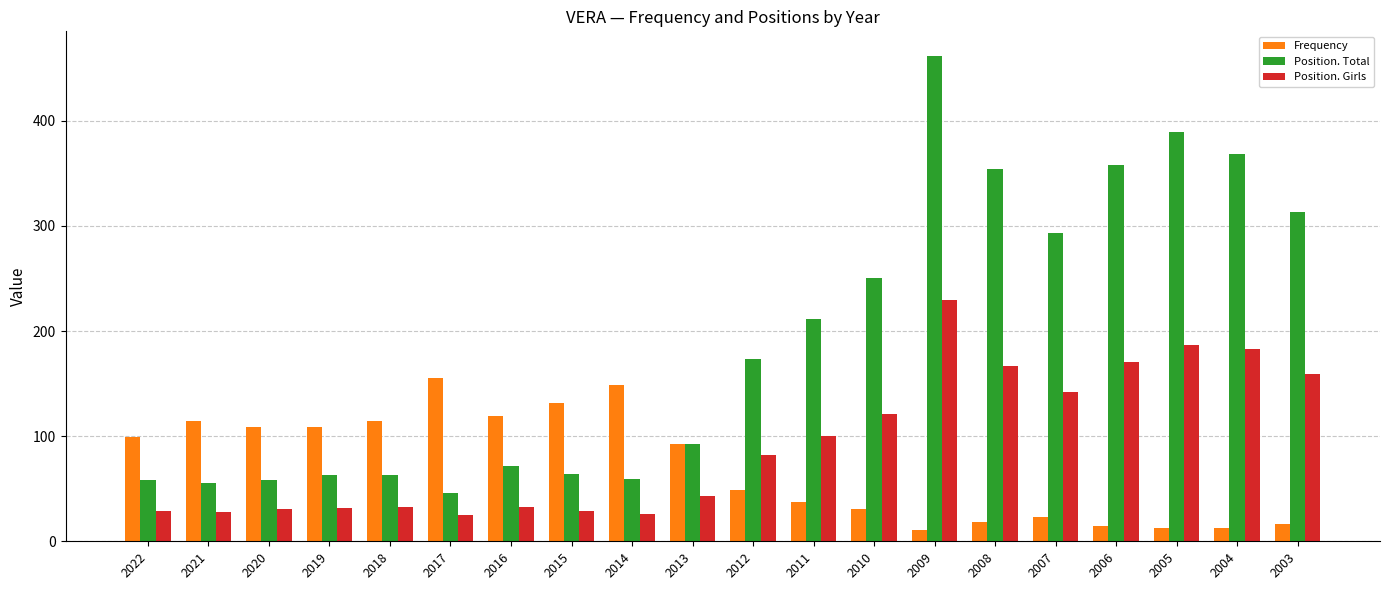

Rank the series by their maximum value, from lowest to highest.

Frequency, Position. Girls, Position. Total